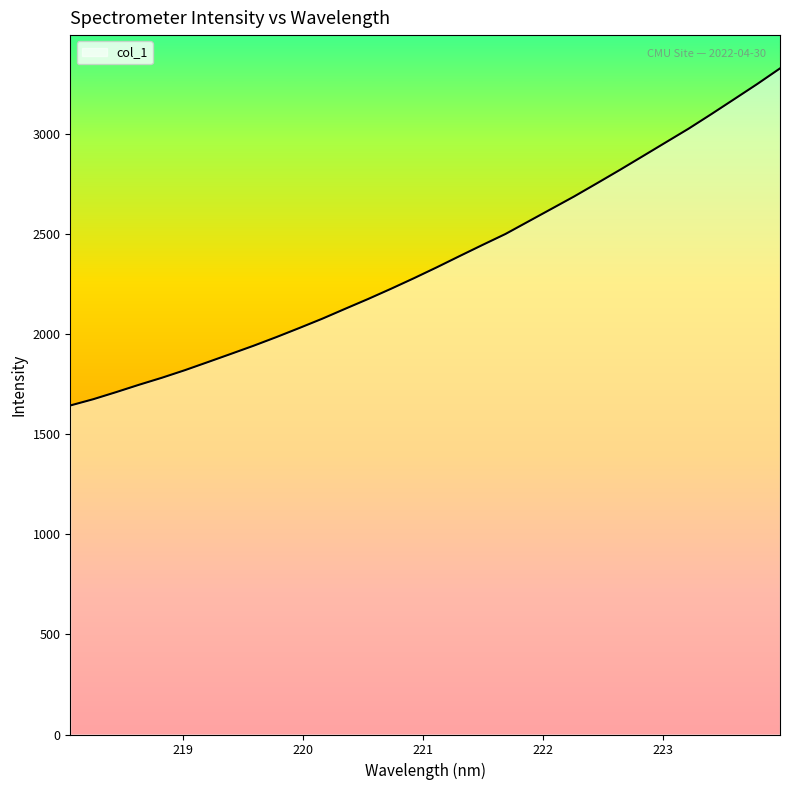

What is the smallest value displayed?

1643.2